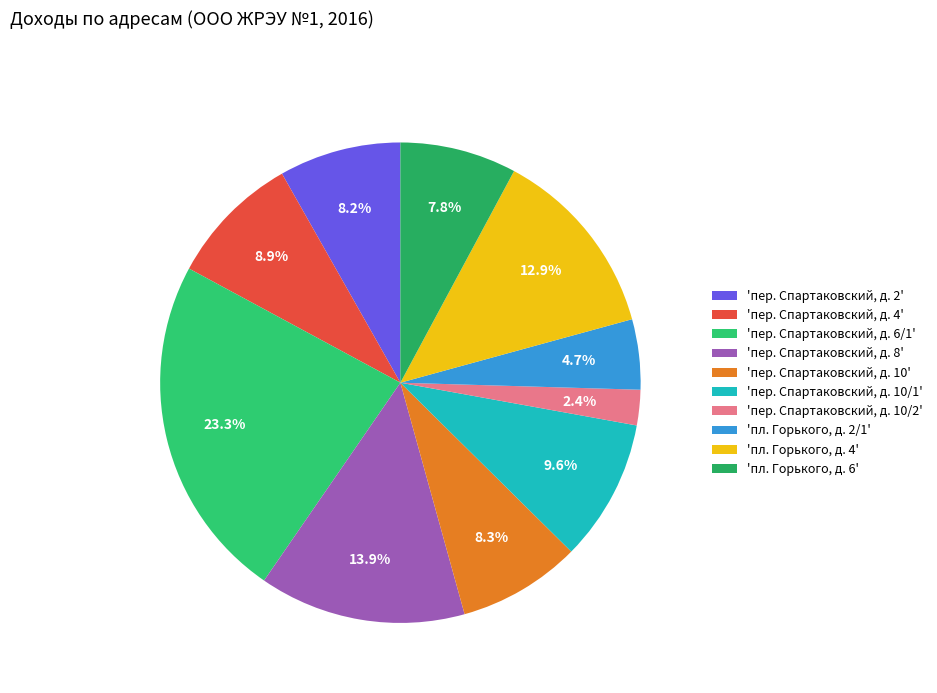

How many slices are in this pie chart?

10